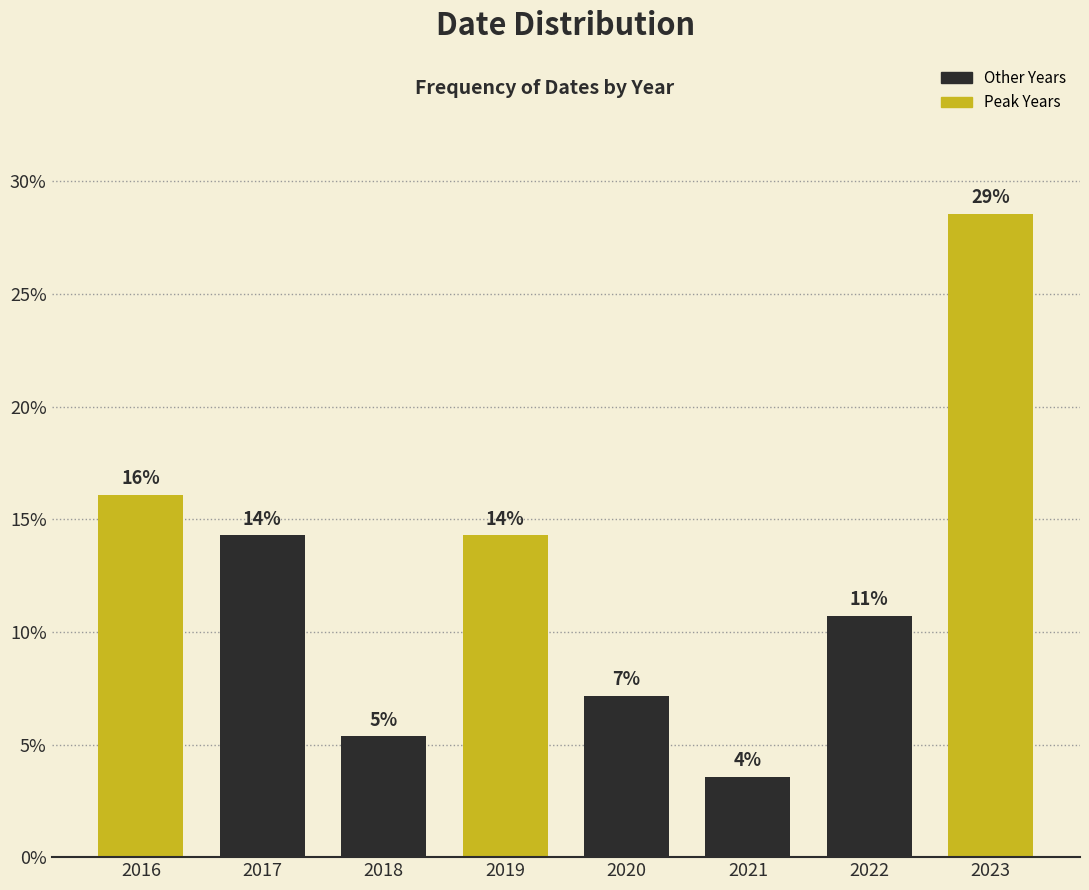

How many bars are there in total?

8